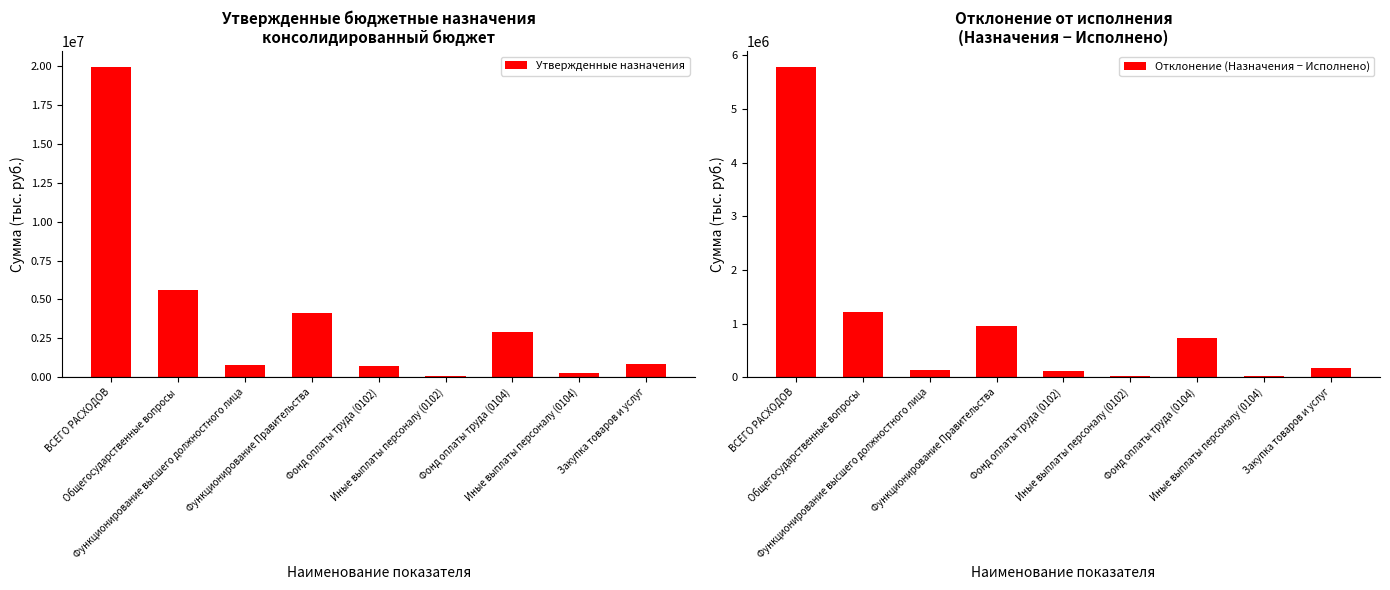

What is the sum of all Отклонение (Назначения − Исполнено) values?

9179052.2